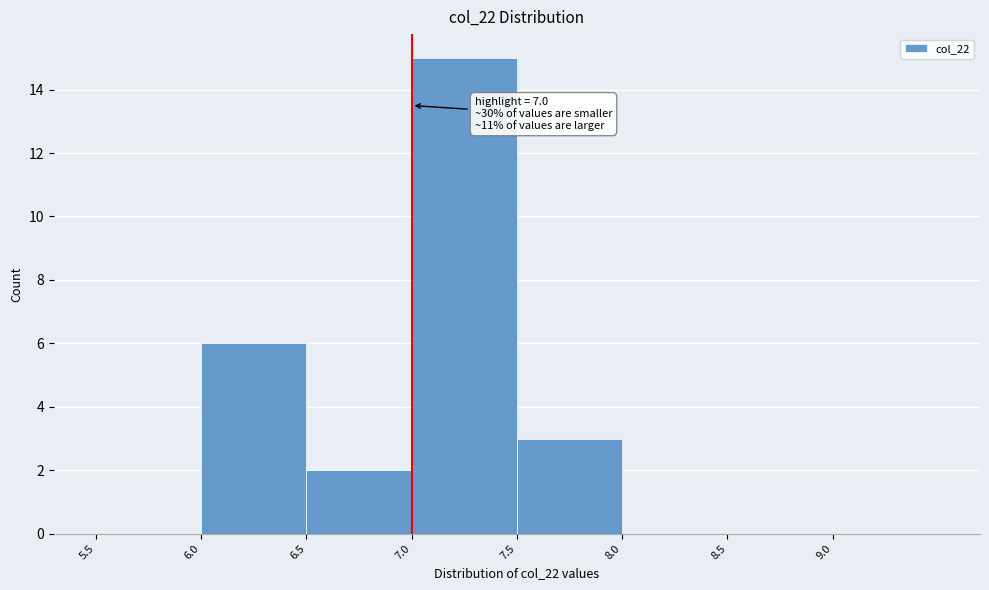

Which range on the x-axis has the tallest bar?

7.0 to 7.5